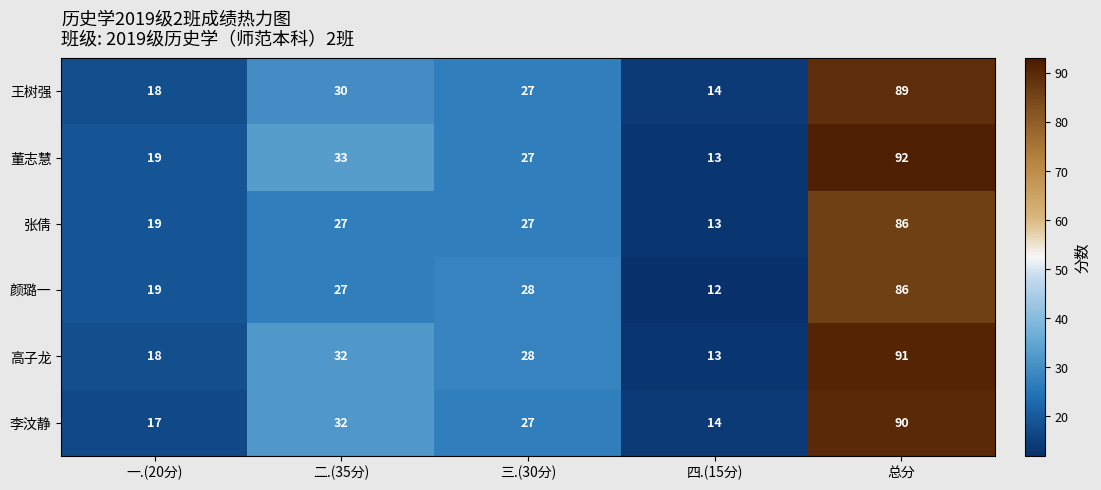

At which category does the chart reach its peak across all series?

总分